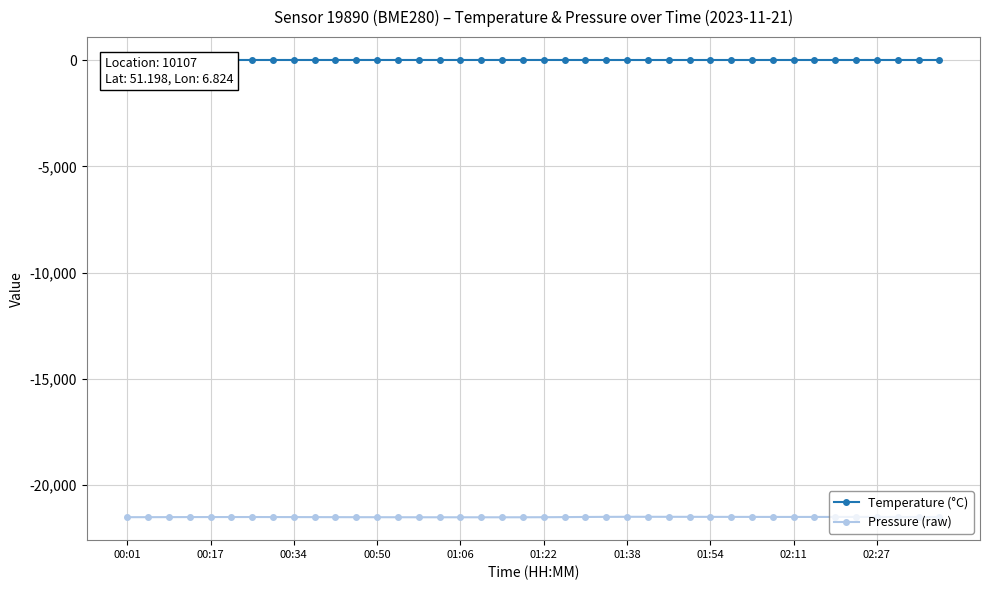

What is the value of the Pressure (raw) point at the 5th from the left?

-21515.7